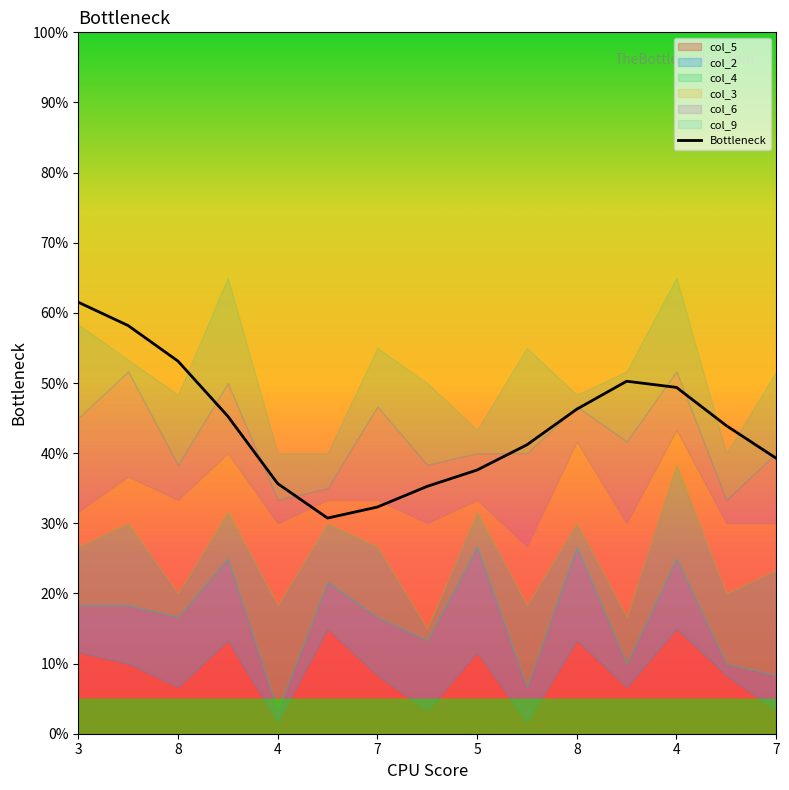

What is the difference between the second highest and second lowest values?

25.9